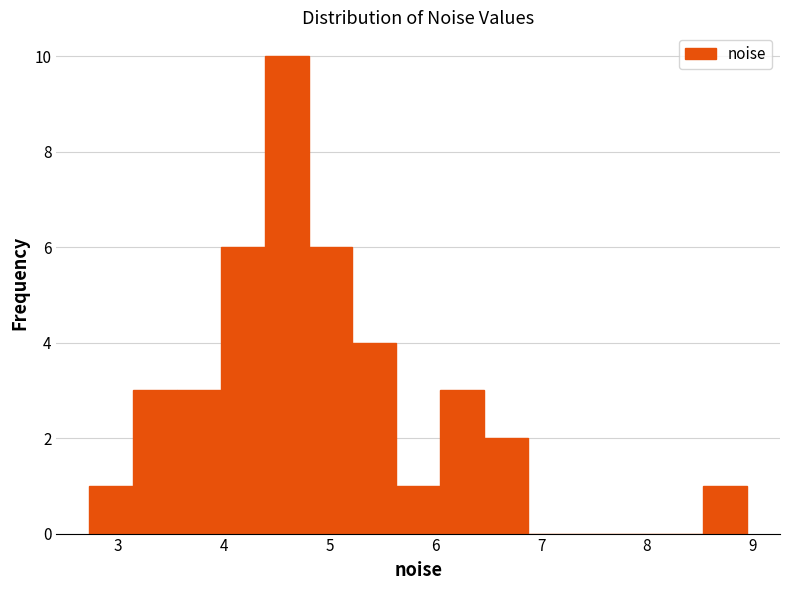

Reading left to right, list every bar in this chart as the range it spans on the x-axis followed by its height. Neither the bar edges nor the heights are printed on the chart, so give them approximately, as read against the axes.

2.7 to 3.1: 1
3.1 to 3.6: 3
3.6 to 4.0: 3
4.0 to 4.4: 6
4.4 to 4.8: 10
4.8 to 5.2: 6
5.2 to 5.6: 4
5.6 to 6.0: 1
6.0 to 6.5: 3
6.5 to 6.9: 2
6.9 to 7.3: 0
7.3 to 7.7: 0
7.7 to 8.1: 0
8.1 to 8.5: 0
8.5 to 8.9: 1